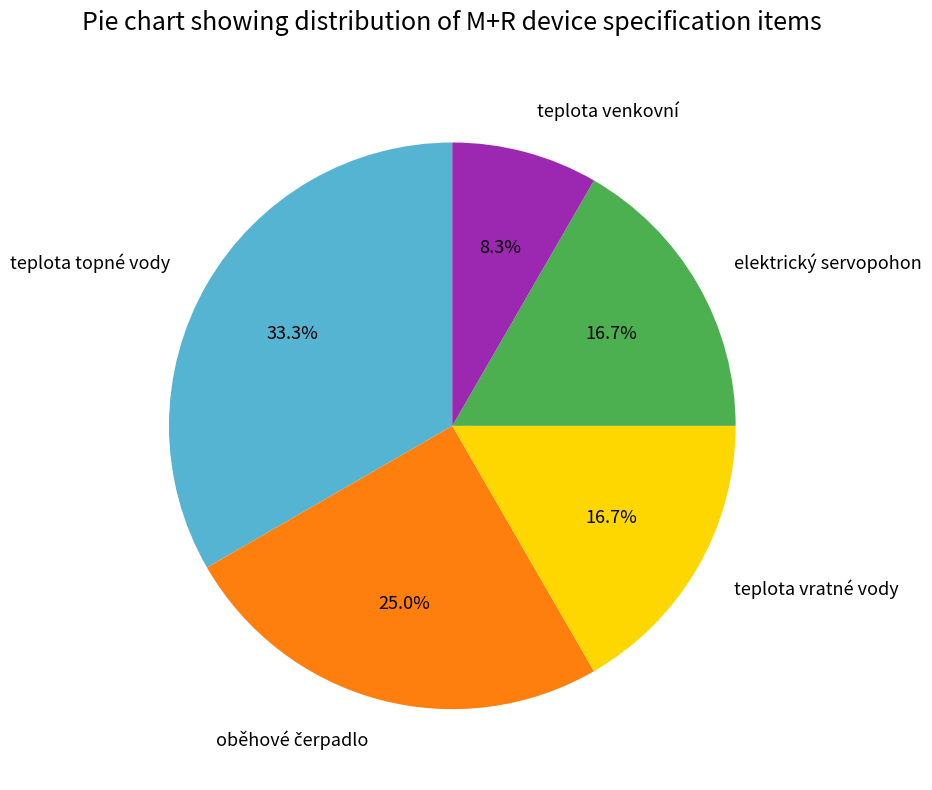

Between teplota topné vody and elektrický servopohon, which is larger?

teplota topné vody